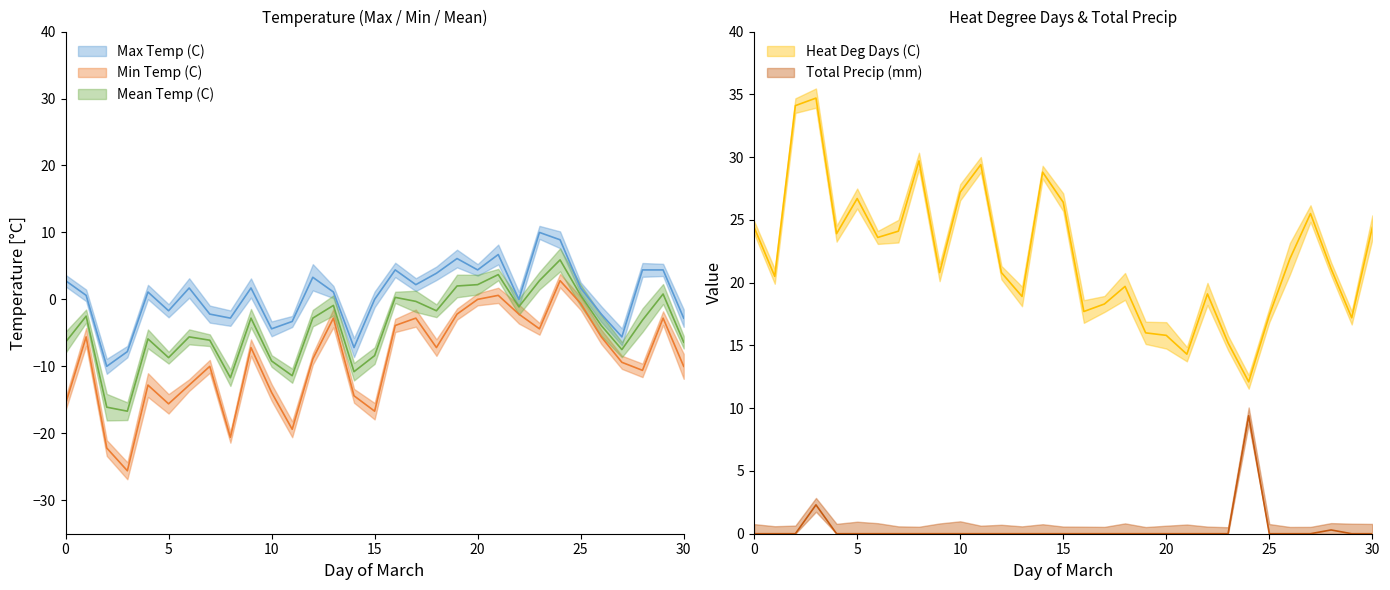

Which series has the largest range (max minus min)?

Min Temp (C)